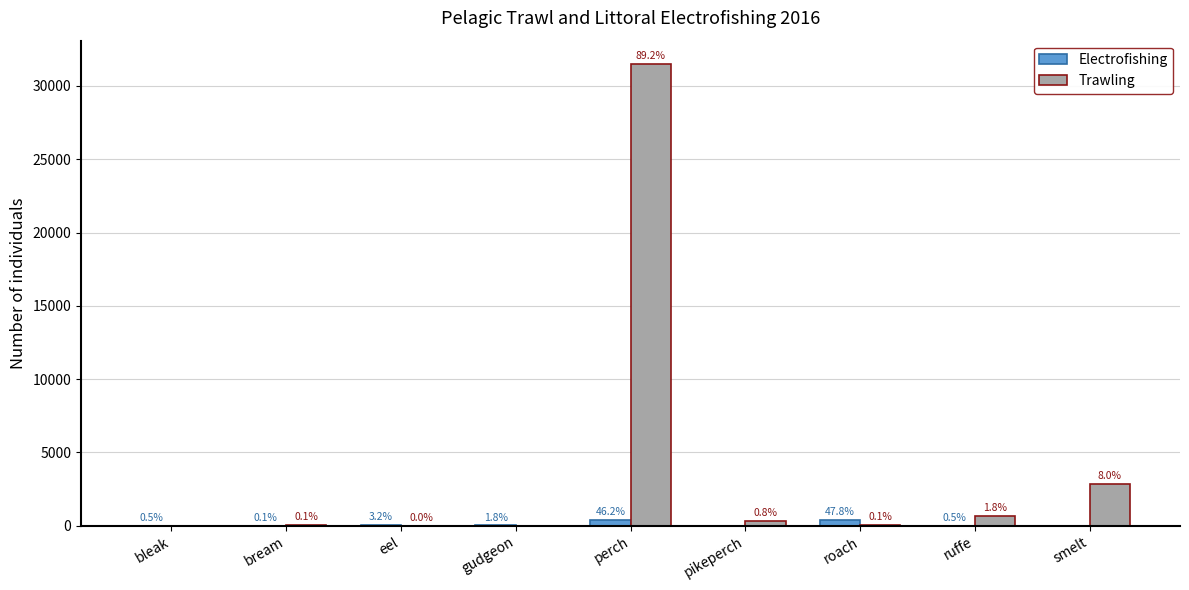

At which category is the sum across all series the highest?

perch